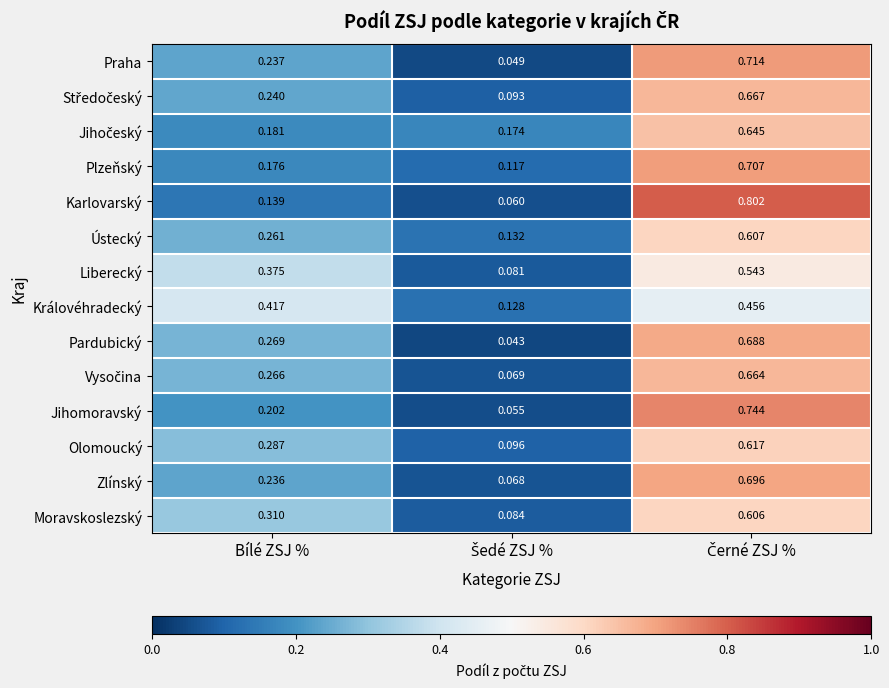

Which series has the largest range (max minus min)?

Karlovarský